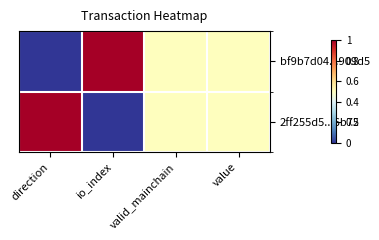

Which series has the widest spread of values?

bf9b7d04...909d5